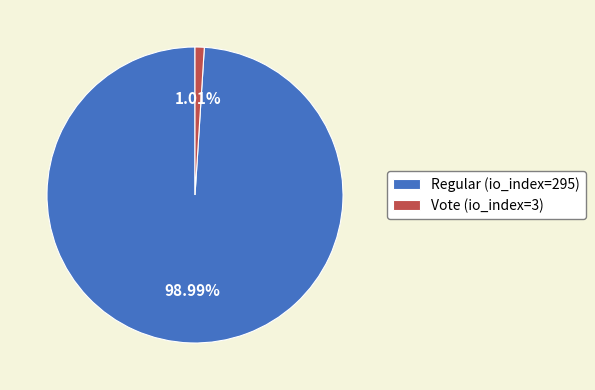

To the nearest percent, what is the difference between the largest and smallest slice percentages?

98%